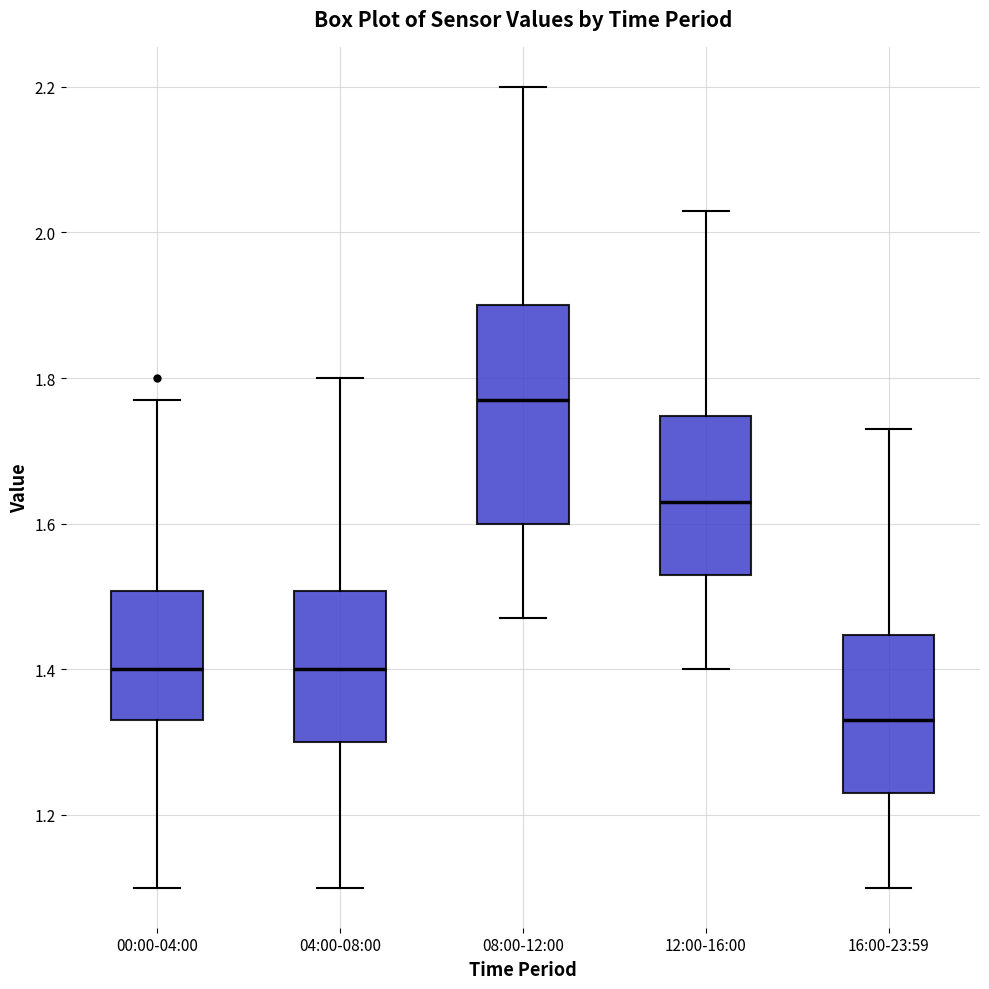

Which box has the highest median line?

08:00-12:00